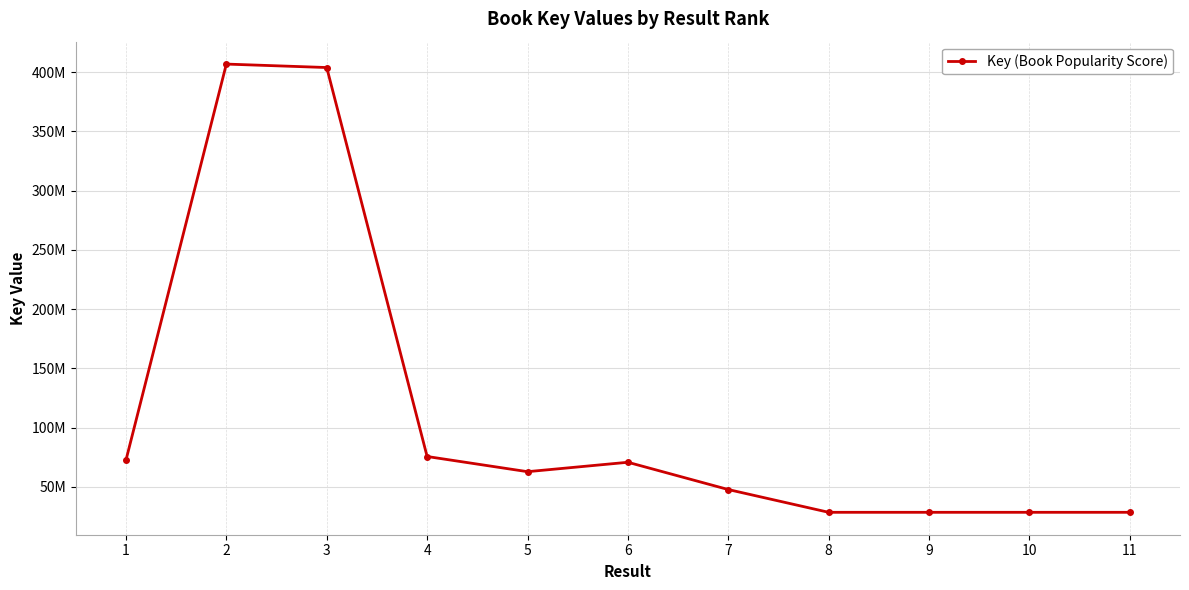

What is the smallest value displayed?

28436533